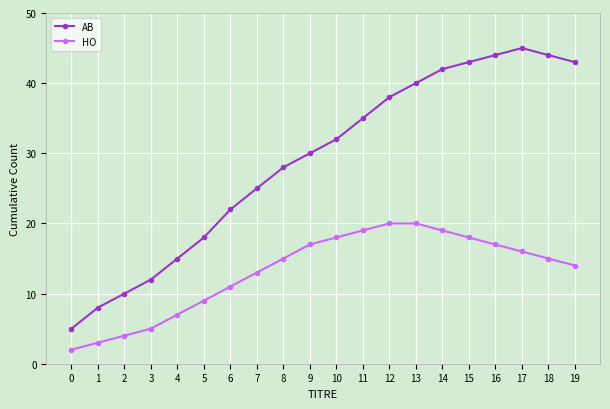

Does the chart have visible grid lines?

Yes